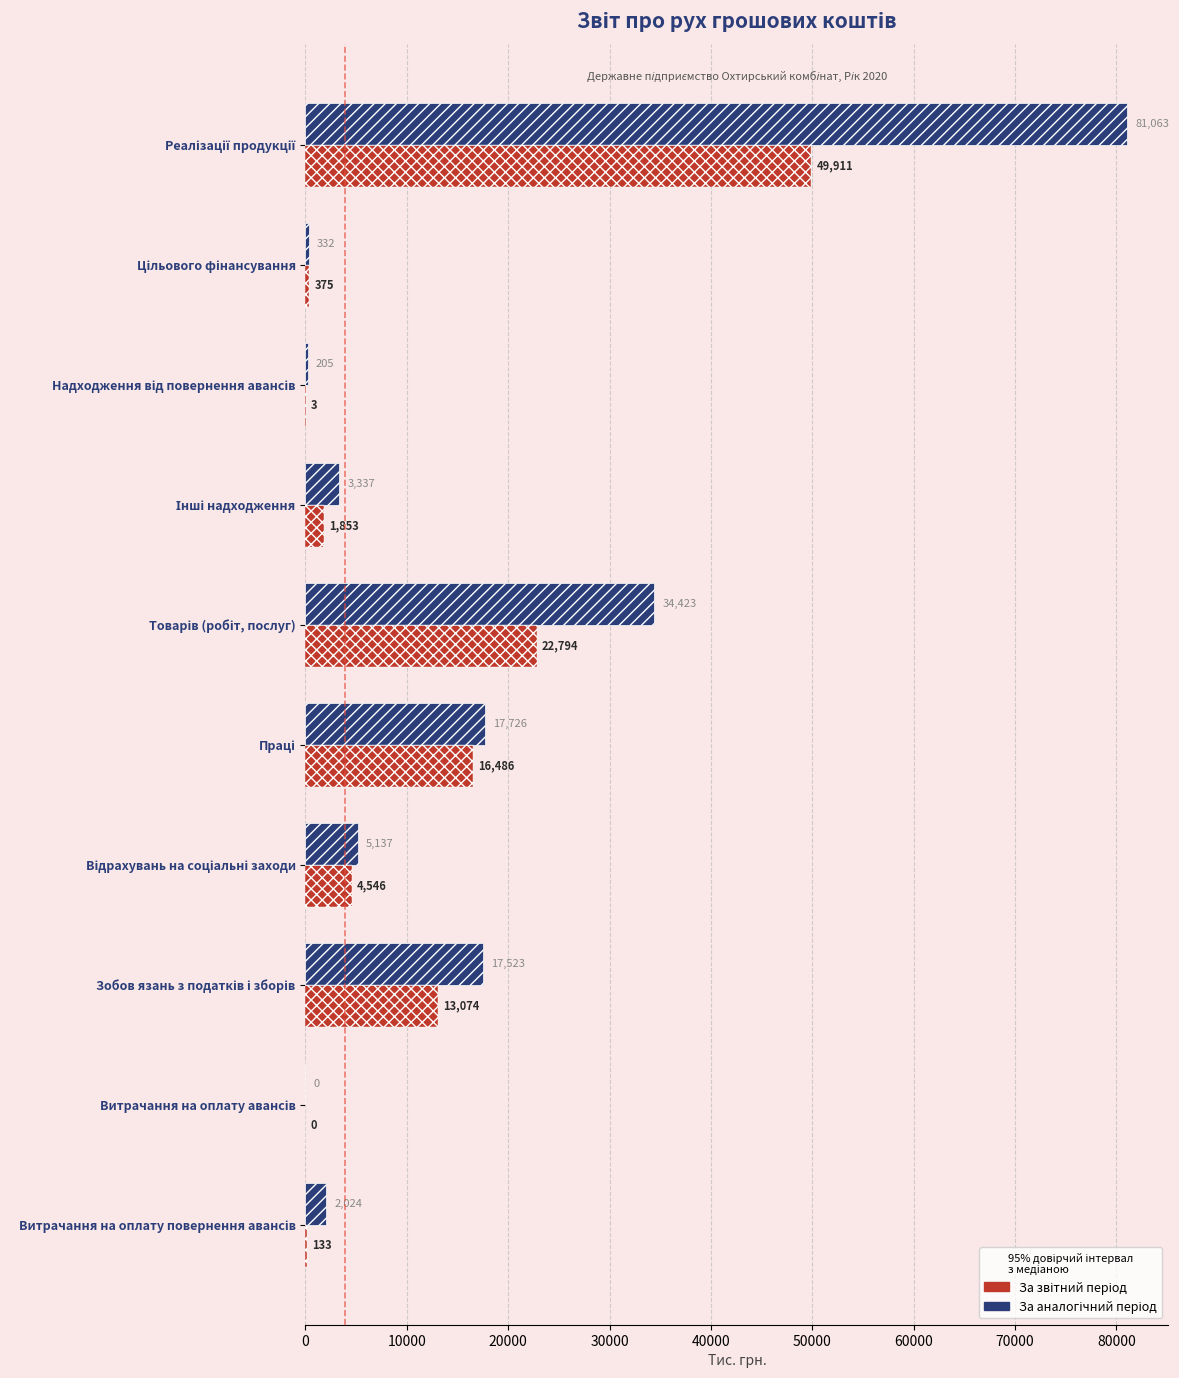

Which series changed the most between Цільового фінансування and Товарів (робіт, послуг)?

За аналогічний період